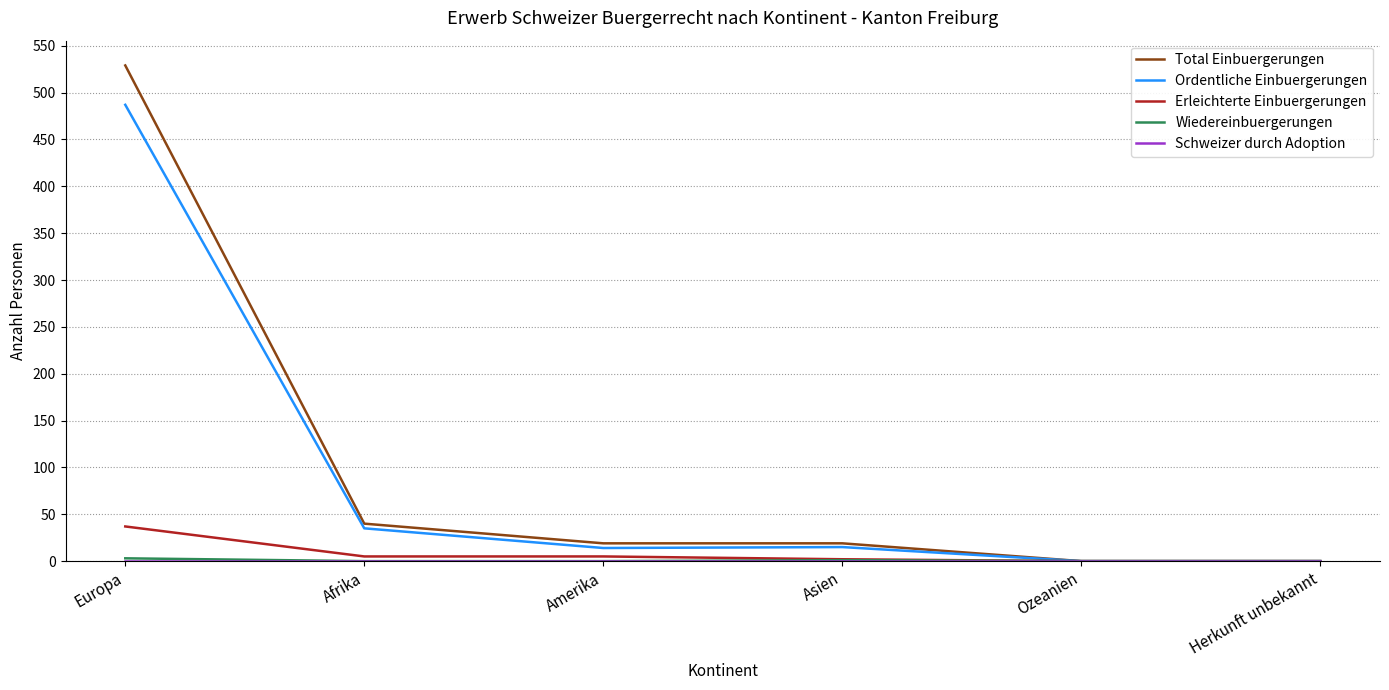

The value of Erleichterte Einbuergerungen at Herkunft unbekannt is 25. True or false?

False